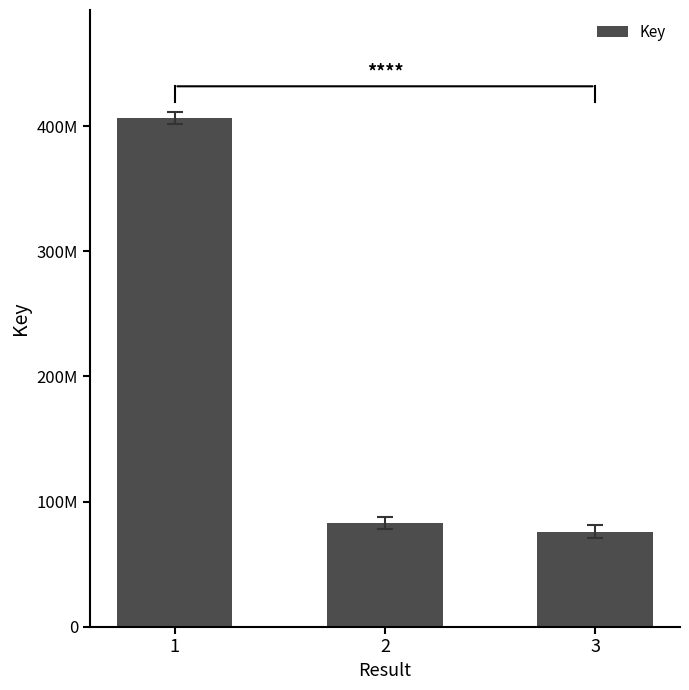

What is the maximum value shown in the chart?

406638361